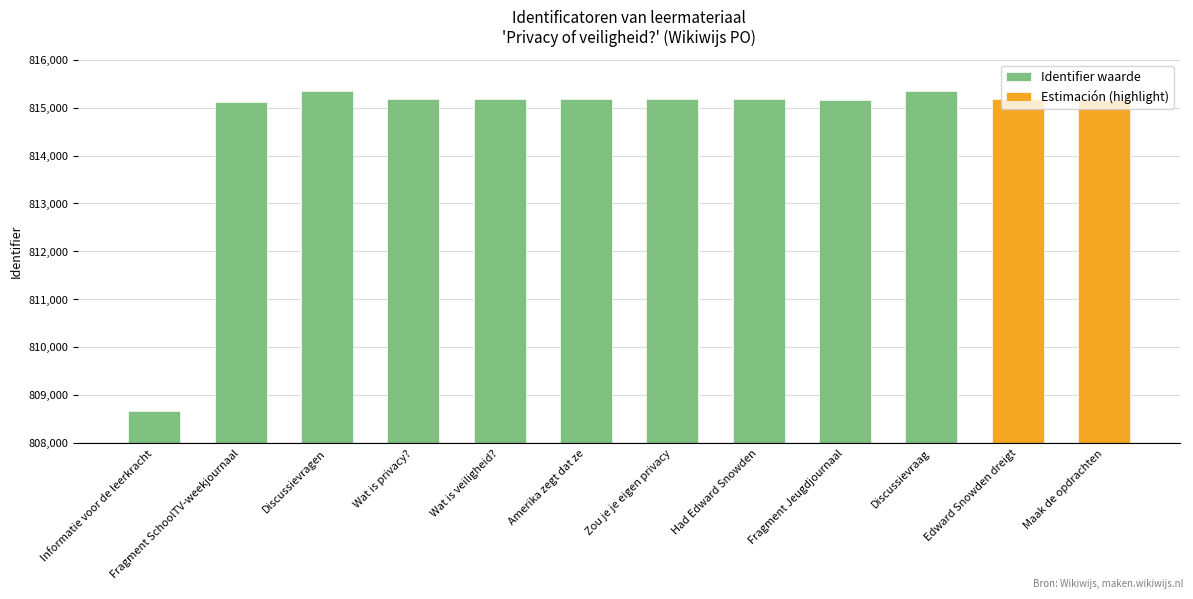

How many bars are there in total?

12